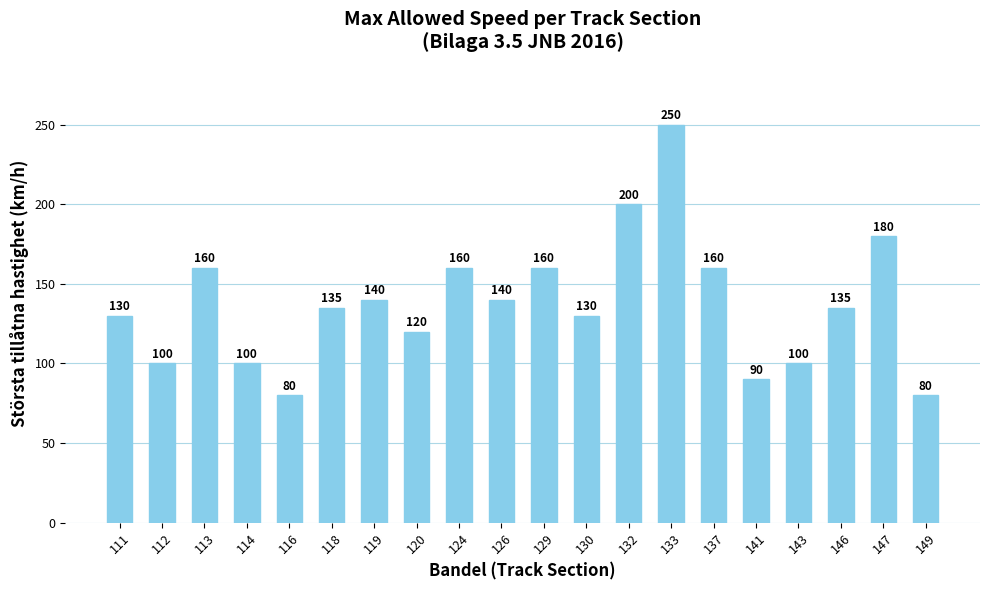

Is it true that the value at 114 is 100?

True